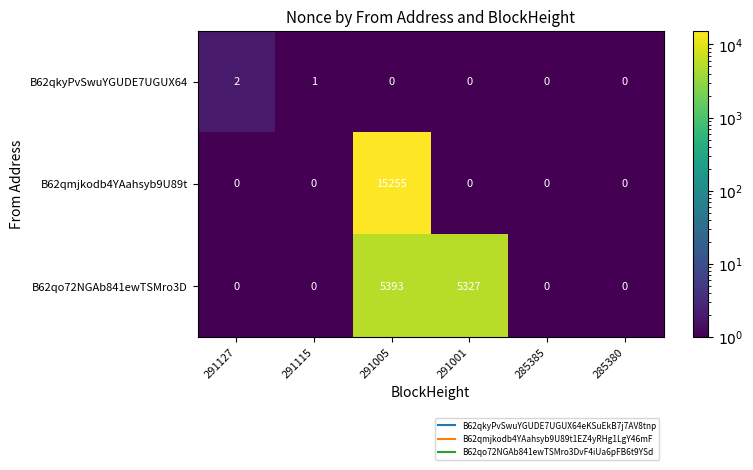

What is the greatest value displayed?

15255